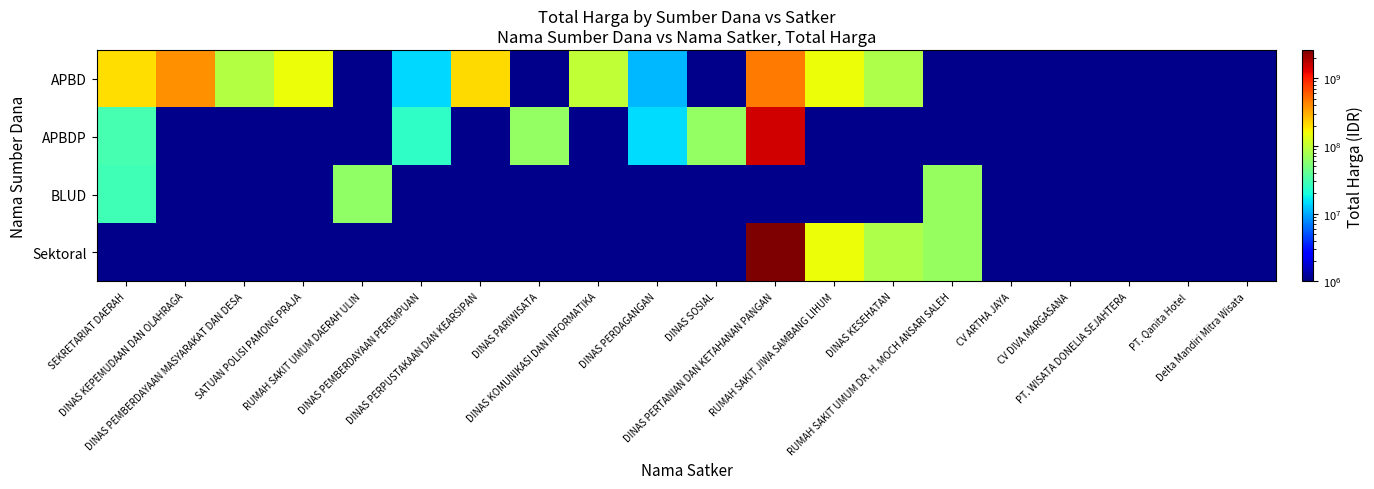

Which series has the widest spread of values?

APBDP